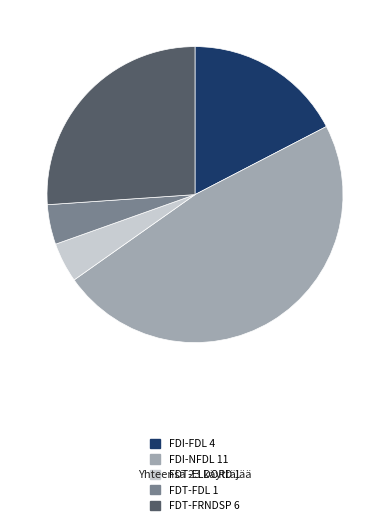

Which slice is the largest?

FDI-NFDL